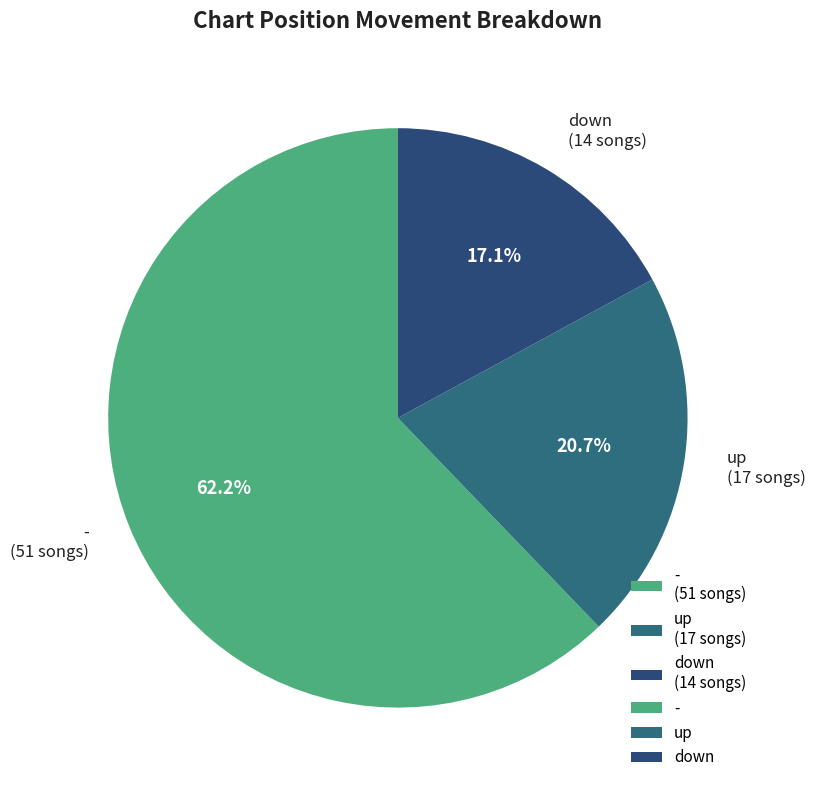

To the nearest percent, what percentage of the pie is -?

62%